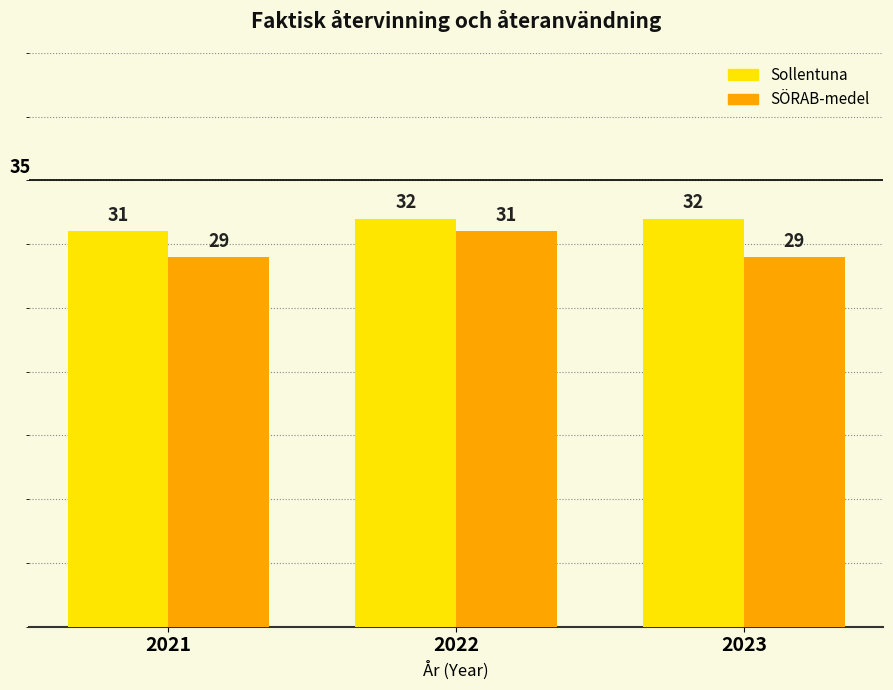

Read the Sollentuna value at 2021.

31